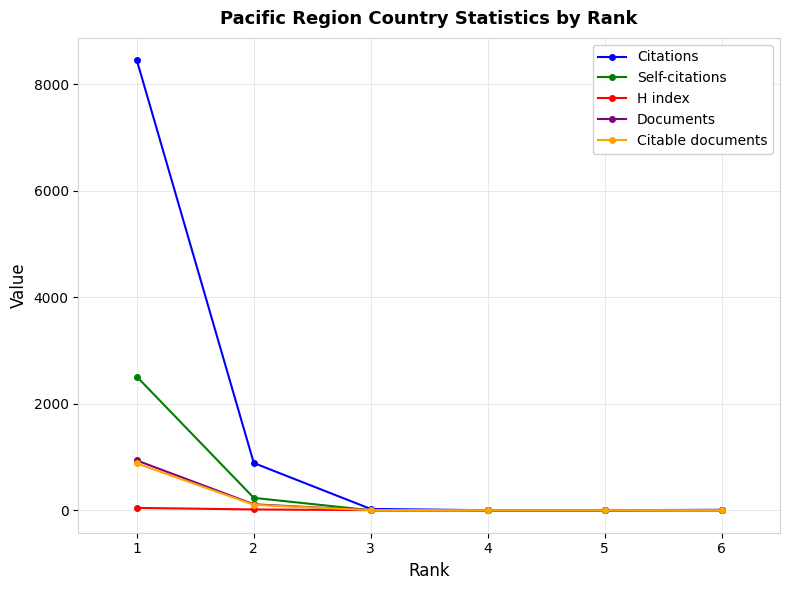

What is the total value across all series at 6?

12